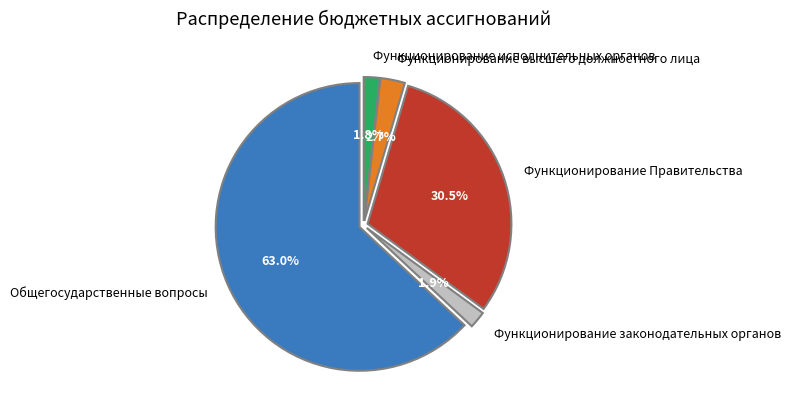

To the nearest percent, what portion does Функционирование высшего должностного лица represent?

3%